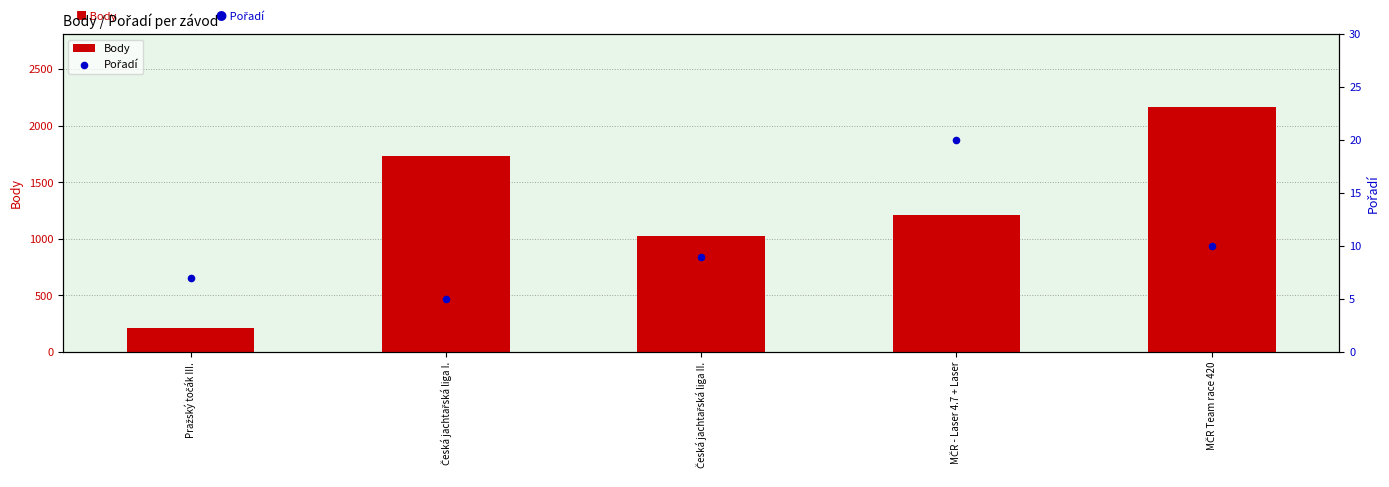

Which series has the largest total across all categories?

Body